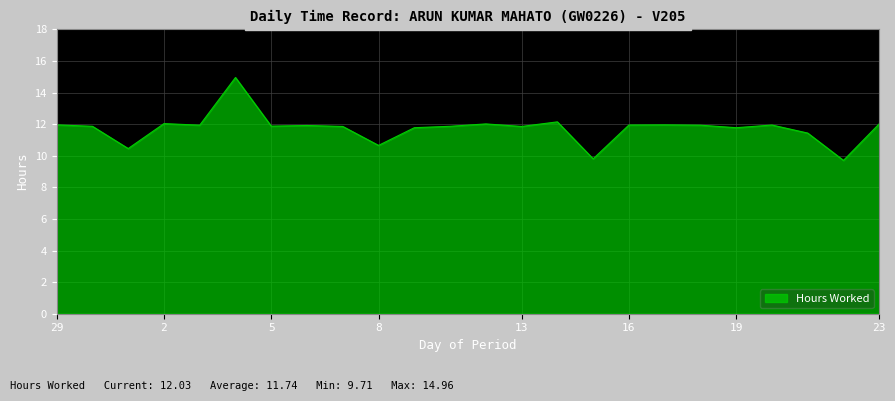

What is the minimum value shown in the chart?

9.7